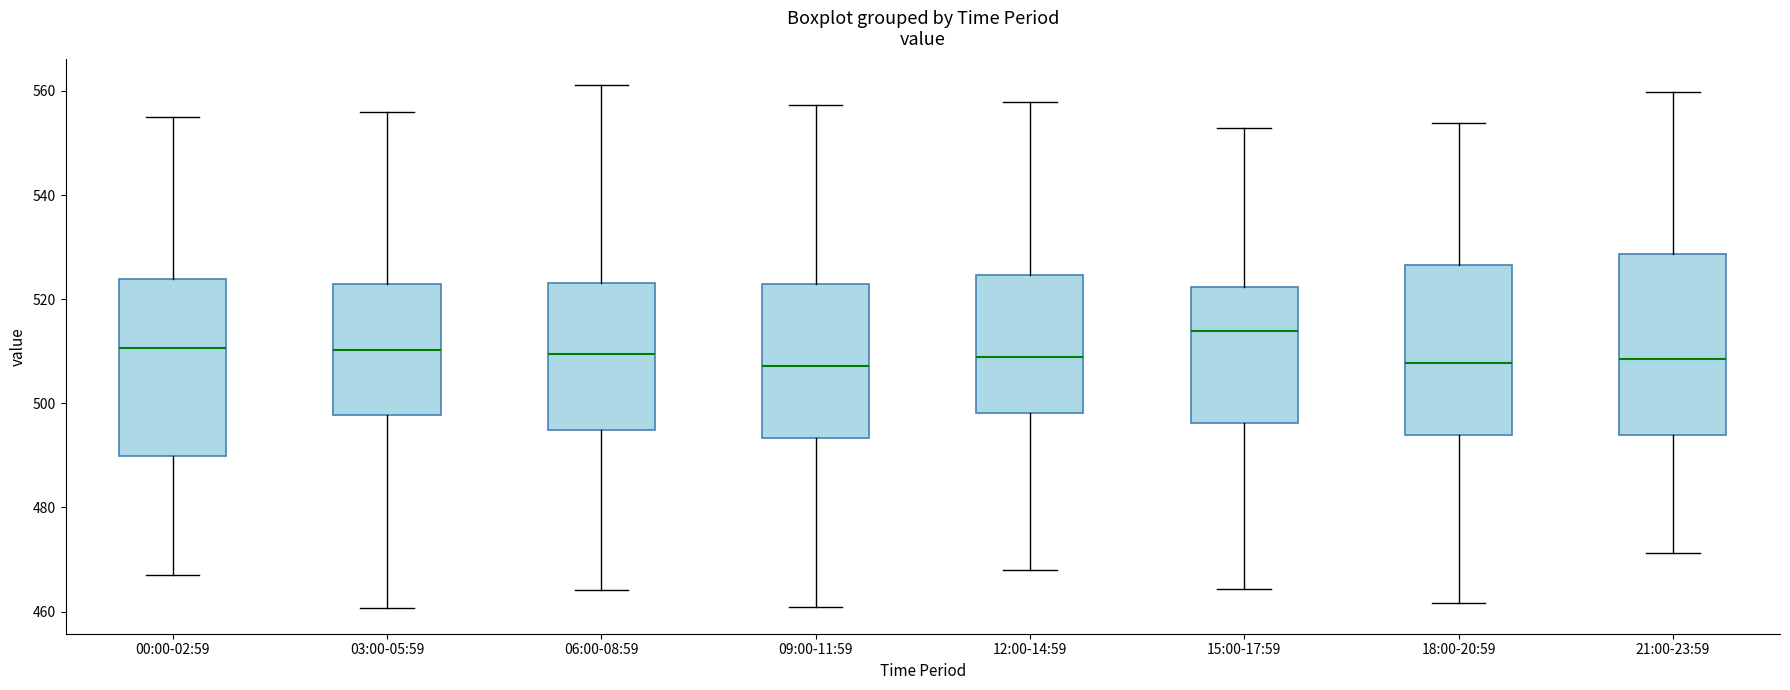

Reading left to right, read every box against the y-axis: the position of its median line, the range the box covers, and the ends of its whiskers. The values are not printed on the chart, so give them approximately, as read against the axis.

00:00-02:59: median 510, box 490 to 524, whiskers 466 to 556
03:00-05:59: median 510, box 498 to 522, whiskers 460 to 556
06:00-08:59: median 510, box 494 to 524, whiskers 464 to 562
09:00-11:59: median 508, box 494 to 522, whiskers 460 to 558
12:00-14:59: median 508, box 498 to 524, whiskers 468 to 558
15:00-17:59: median 514, box 496 to 522, whiskers 464 to 552
18:00-20:59: median 508, box 494 to 526, whiskers 462 to 554
21:00-23:59: median 508, box 494 to 528, whiskers 472 to 560